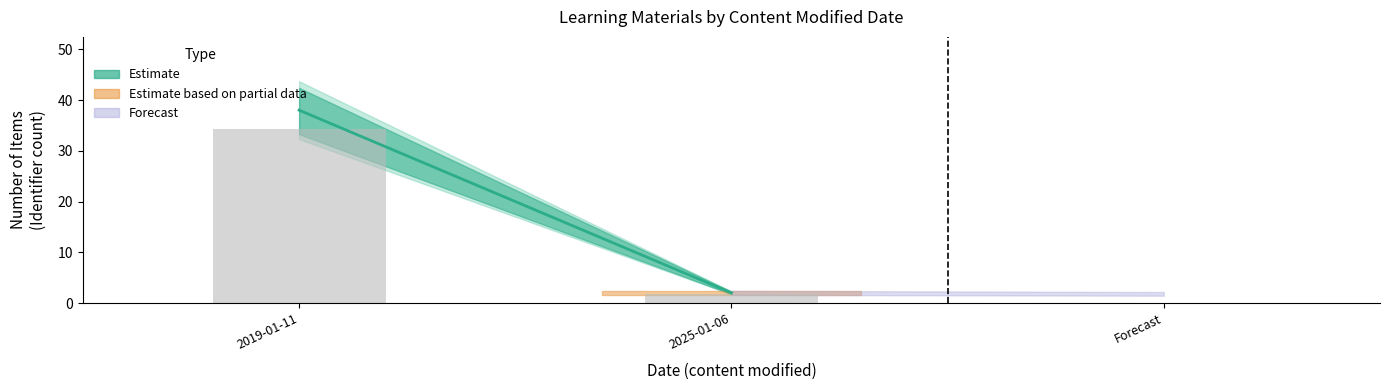

What is the label of the 2nd bar from the left?

2025-01-06